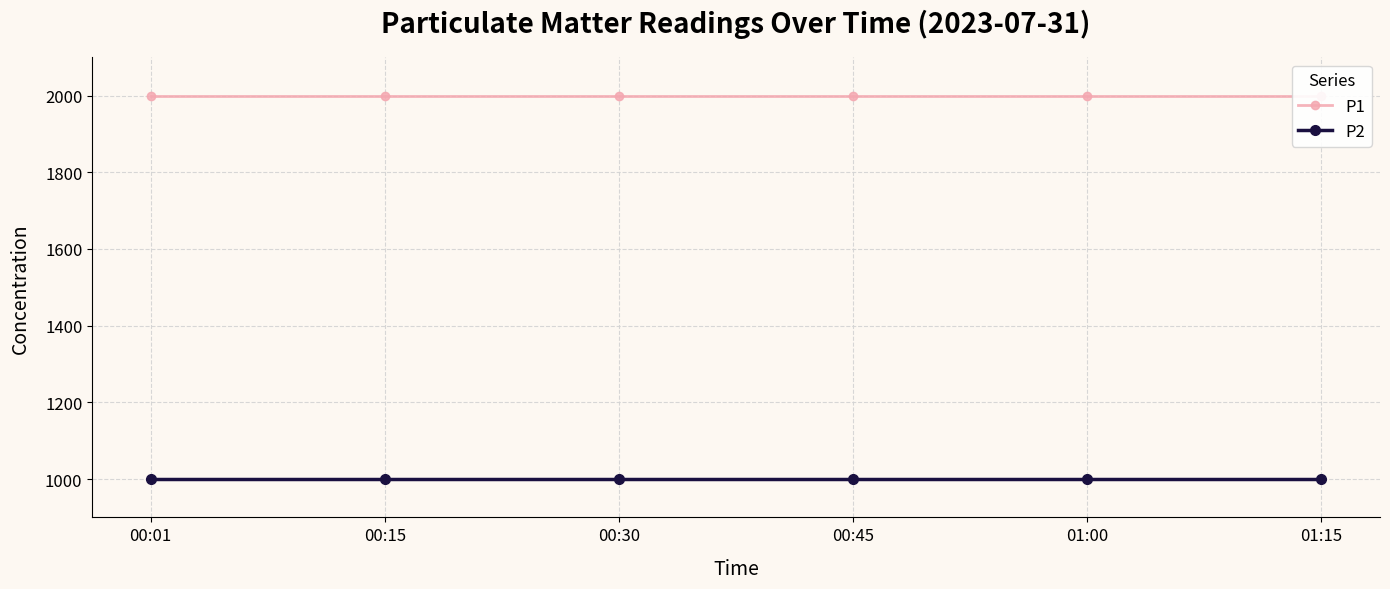

Where is P2 nearest to the value 999?

00:01